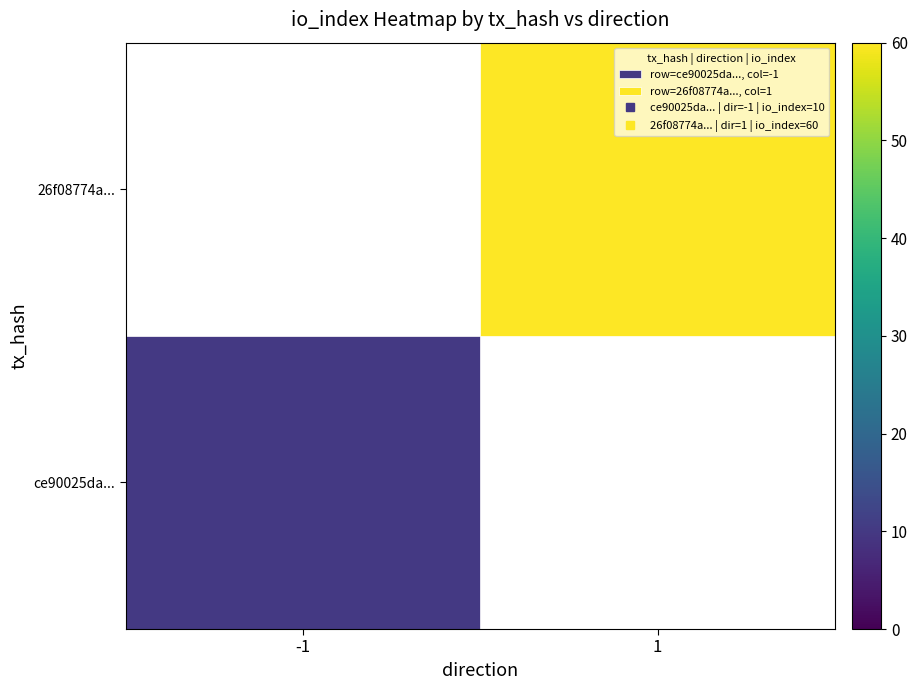

True or false: ce90025da... has a value of 14.3 at -1.

False